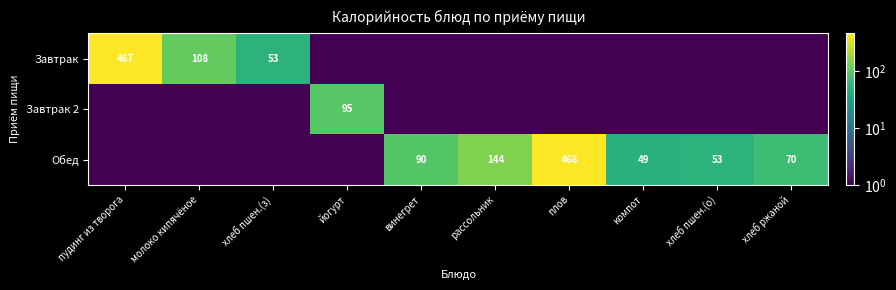

Is it true that Завтрак equals 108.0 at молоко кипячёное?

True